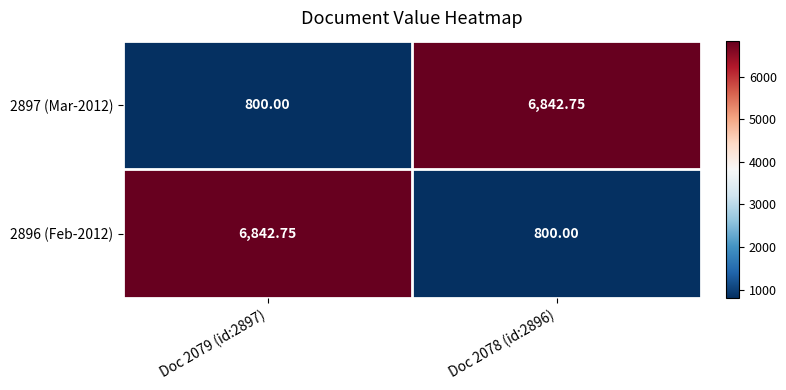

Is the value of 2897 (Mar-2012) at Doc 2079 (id:2897) greater than the value of 2896 (Feb-2012) at Doc 2079 (id:2897)?

No